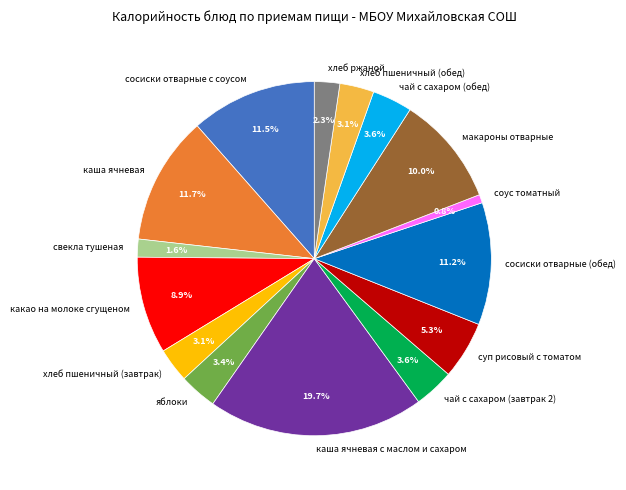

The хлеб ржаной slice represents 2% of the pie. True or false?

True